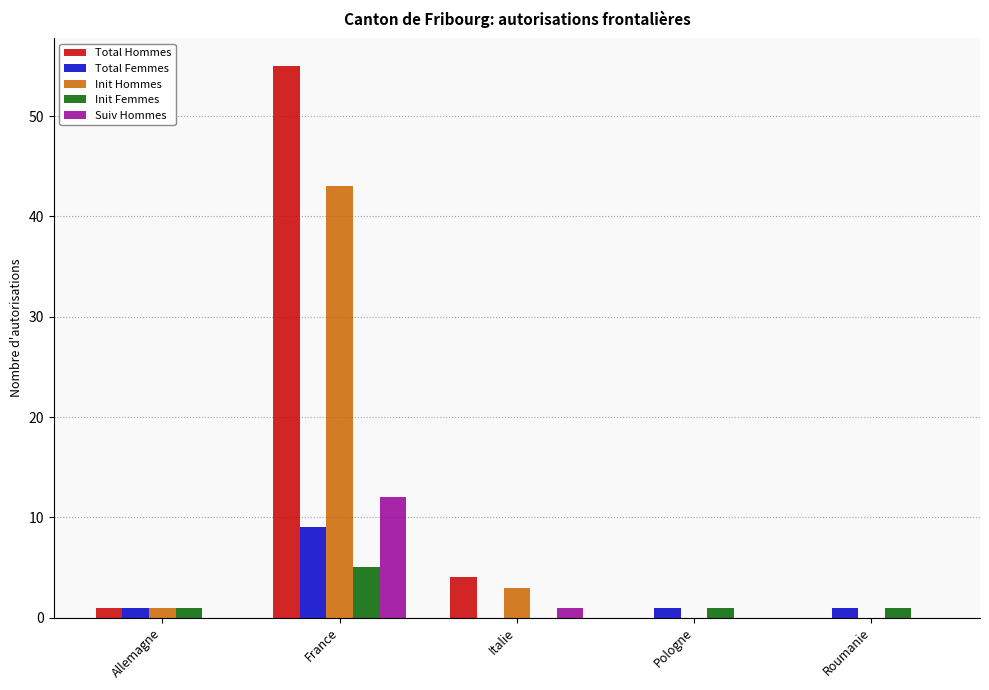

How many groups of bars are there?

5